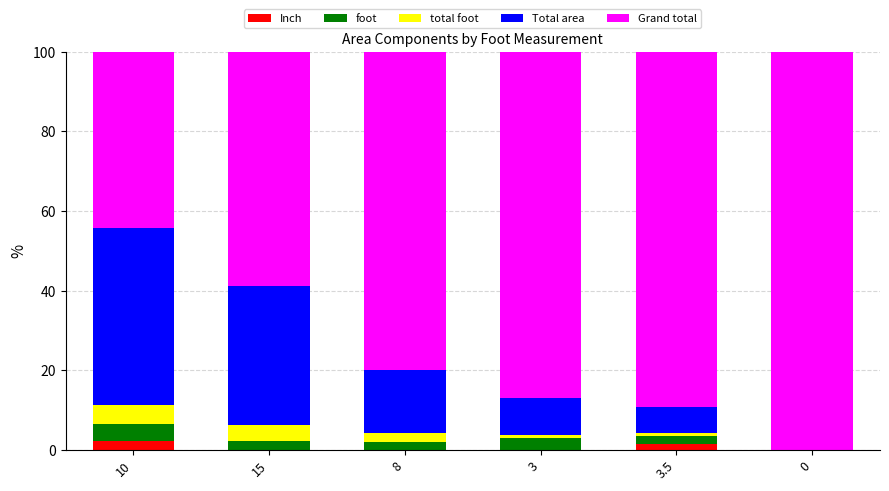

What is the highest value of the Inch series?

2.1